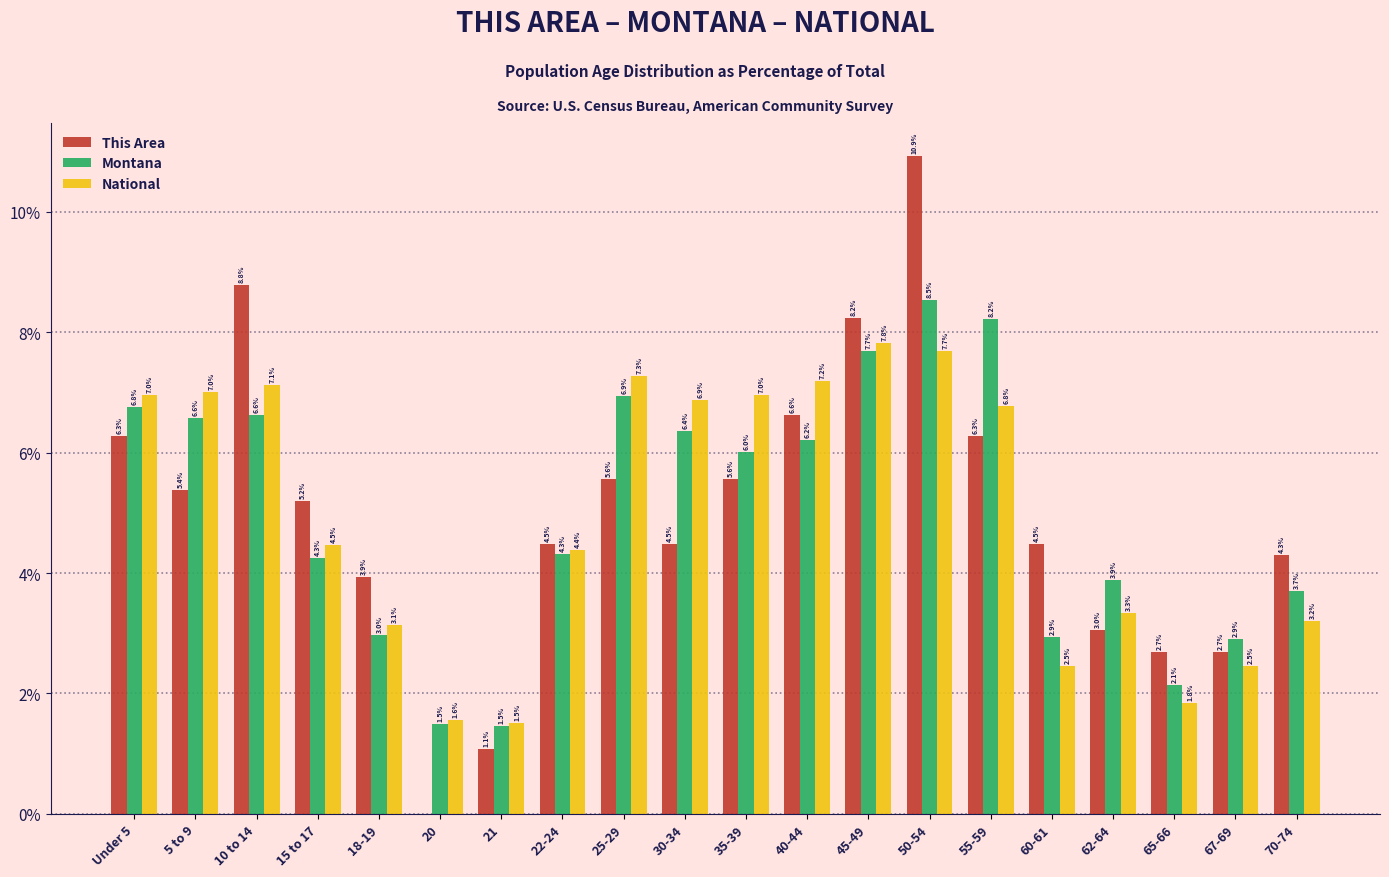

Reading left to right, what are all the values shown in this chart?

This Area: Under 5=6.3	5 to 9=5.4	10 to 14=8.8	15 to 17=5.2	18-19=3.9	20=0.0	21=1.1	22-24=4.5	25-29=5.6	30-34=4.5	35-39=5.6	40-44=6.6	45-49=8.2	50-54=10.9	55-59=6.3	60-61=4.5	62-64=3.0	65-66=2.7	67-69=2.7	70-74=4.3
Montana: Under 5=6.8	5 to 9=6.6	10 to 14=6.6	15 to 17=4.3	18-19=3.0	20=1.5	21=1.5	22-24=4.3	25-29=6.9	30-34=6.4	35-39=6.0	40-44=6.2	45-49=7.7	50-54=8.5	55-59=8.2	60-61=2.9	62-64=3.9	65-66=2.1	67-69=2.9	70-74=3.7
National: Under 5=7.0	5 to 9=7.0	10 to 14=7.1	15 to 17=4.5	18-19=3.1	20=1.6	21=1.5	22-24=4.4	25-29=7.3	30-34=6.9	35-39=7.0	40-44=7.2	45-49=7.8	50-54=7.7	55-59=6.8	60-61=2.5	62-64=3.3	65-66=1.8	67-69=2.5	70-74=3.2